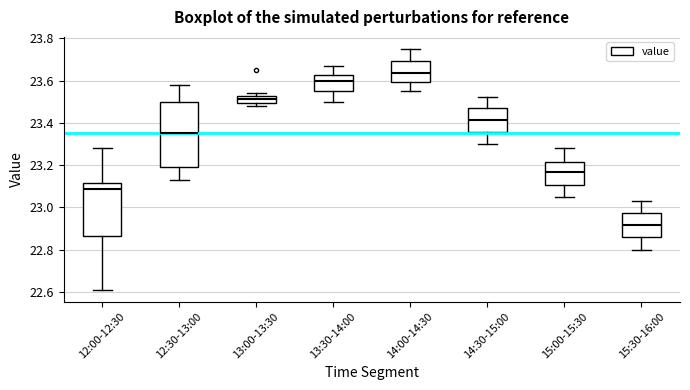

Comparing the boxes themselves (not the whiskers), which one is the tallest?

12:30-13:00